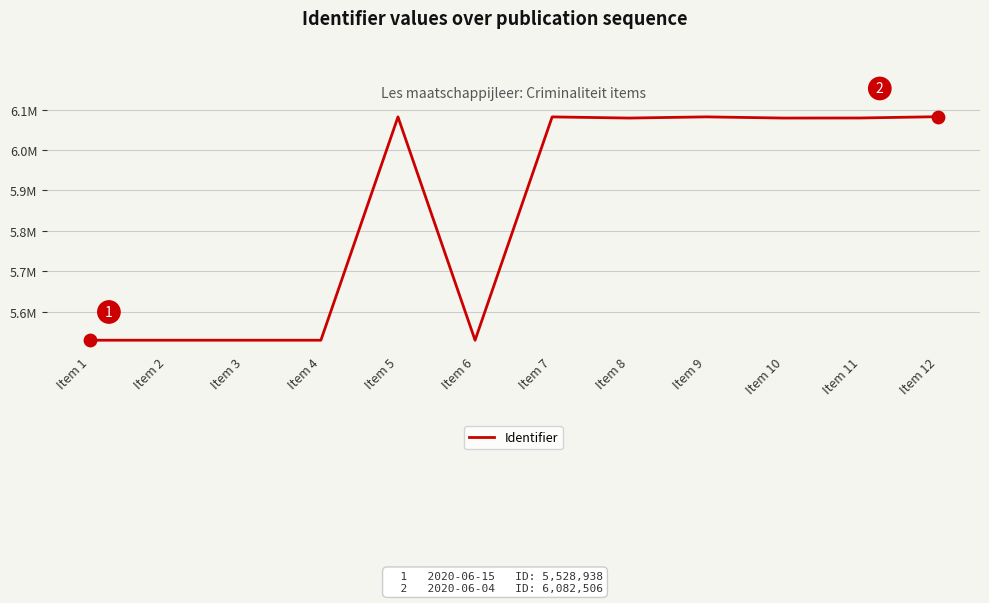

Approximately how many times larger is the value at Item 1 compared to Item 7?

0.9